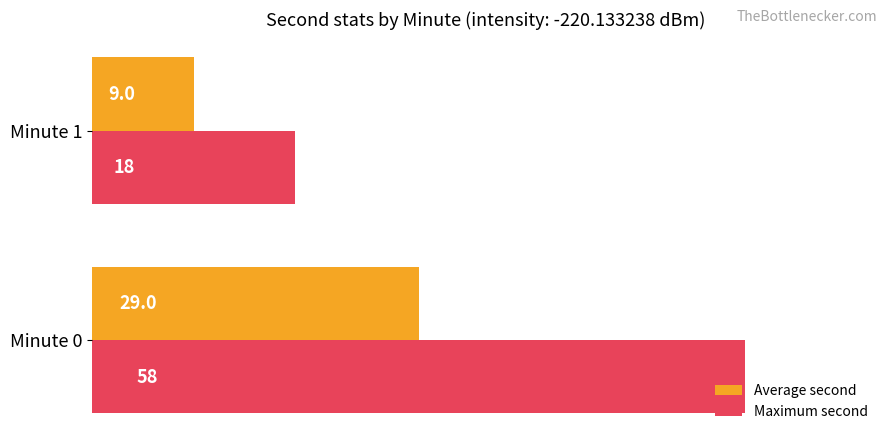

List the series in order of their overall mean, highest first.

Maximum second, Average second